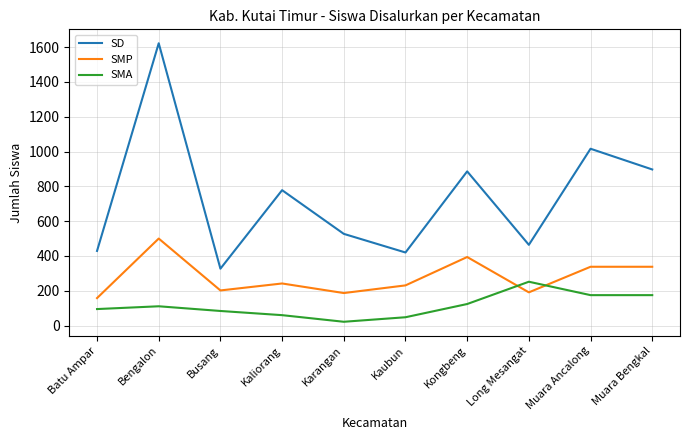

What is the maximum value shown in the chart?

1622